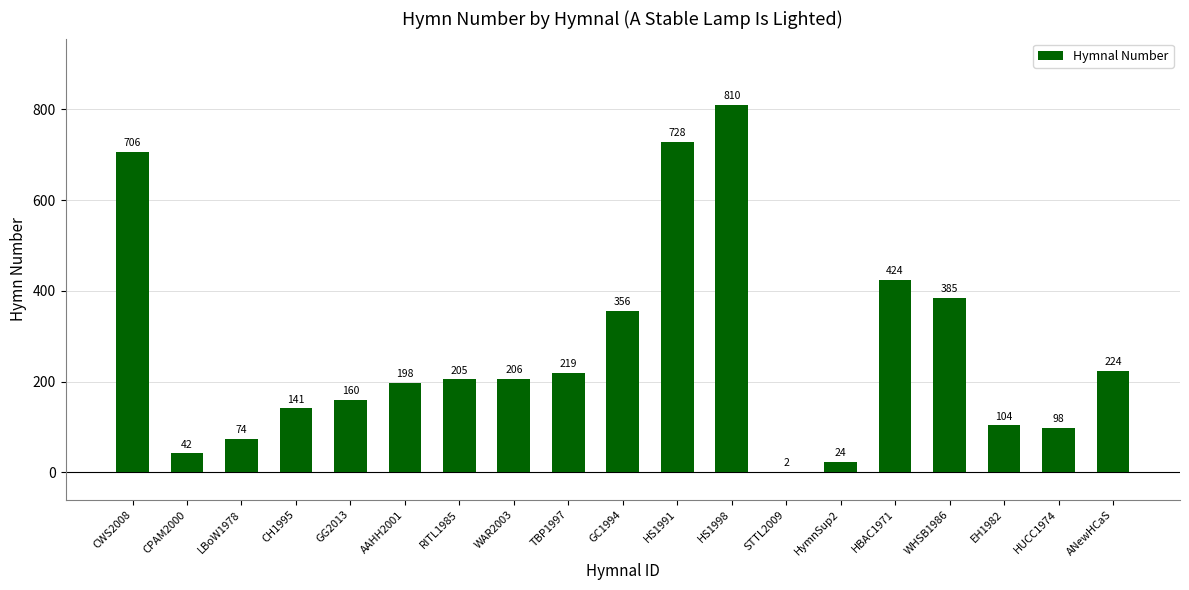

At which label does the data first exceed 205?

CWS2008